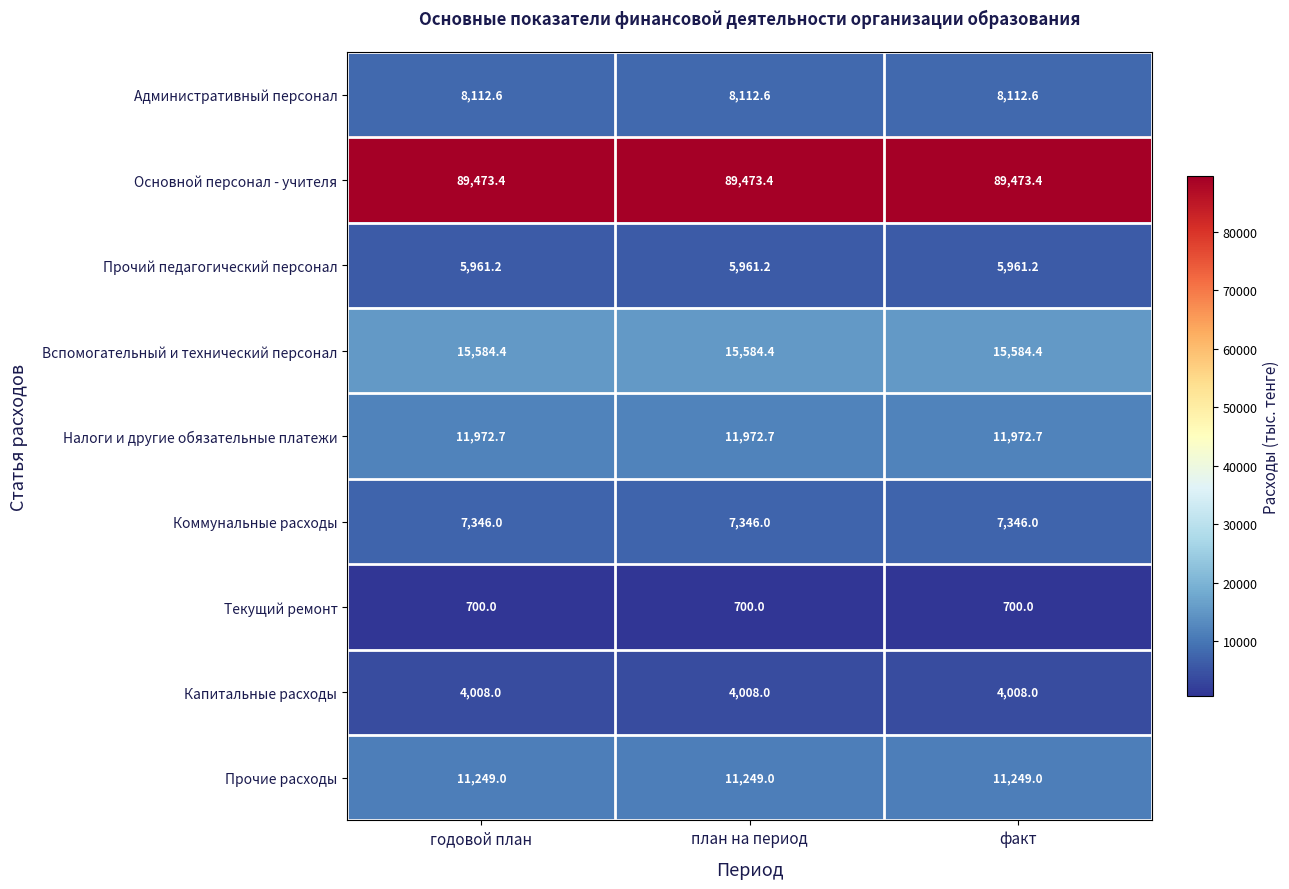

Which series has the largest total across all categories?

Основной персонал - учителя